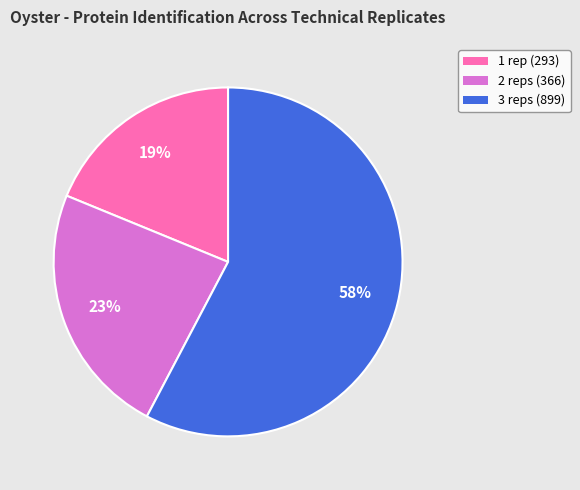

Count the number of slices in the pie.

3